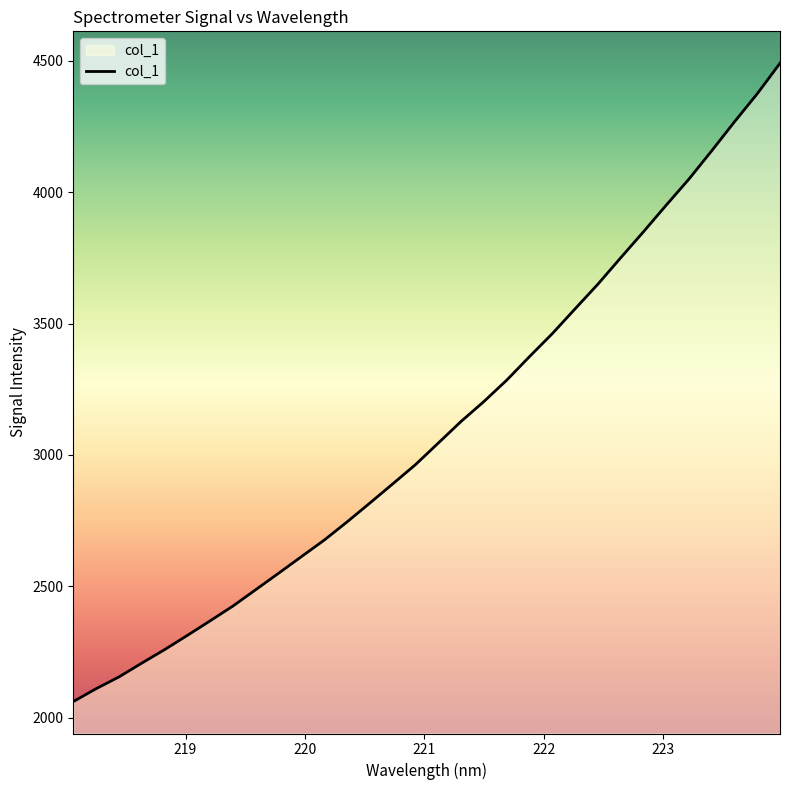

What is the greatest value displayed?

4490.8